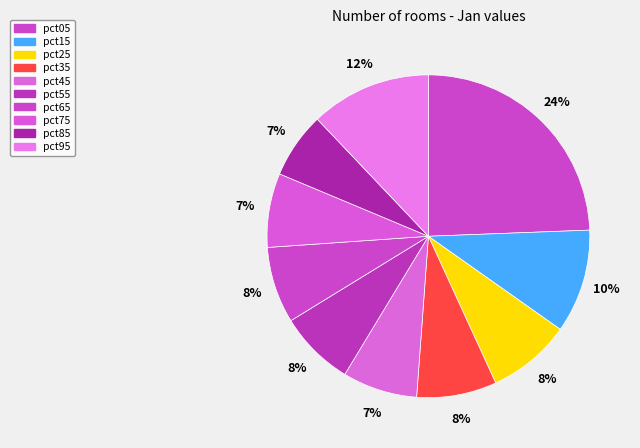

How much of the chart is everything except pct65?

92.3%